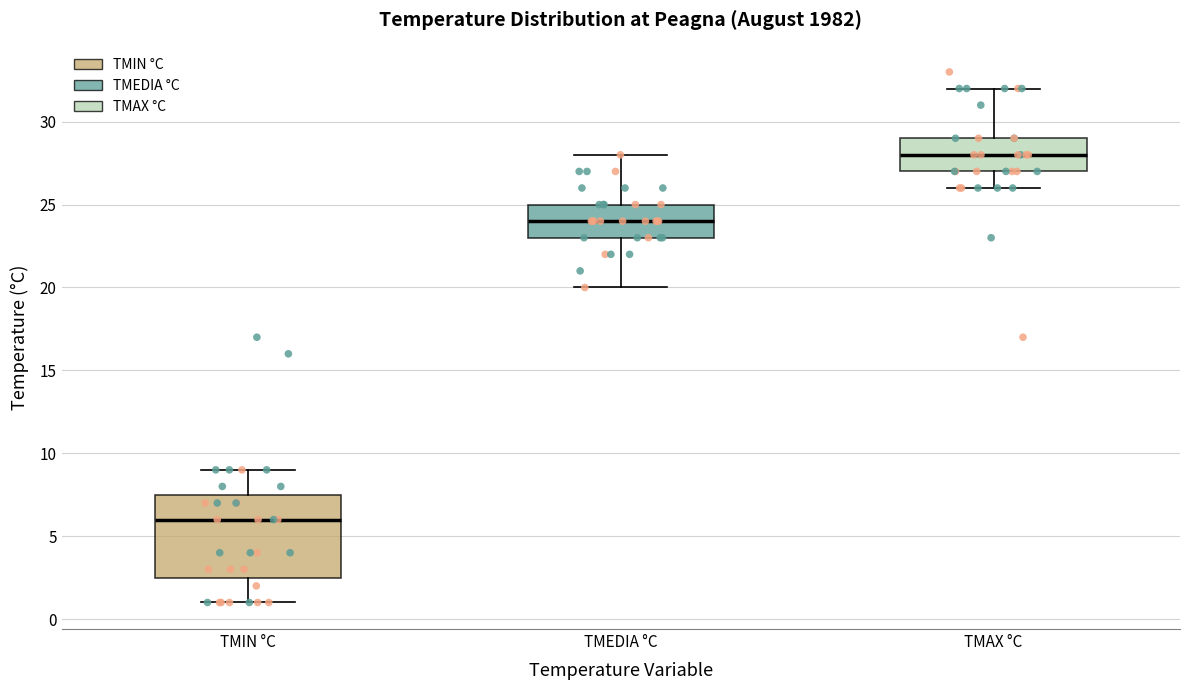

Which box has the lowest median line?

TMIN °C